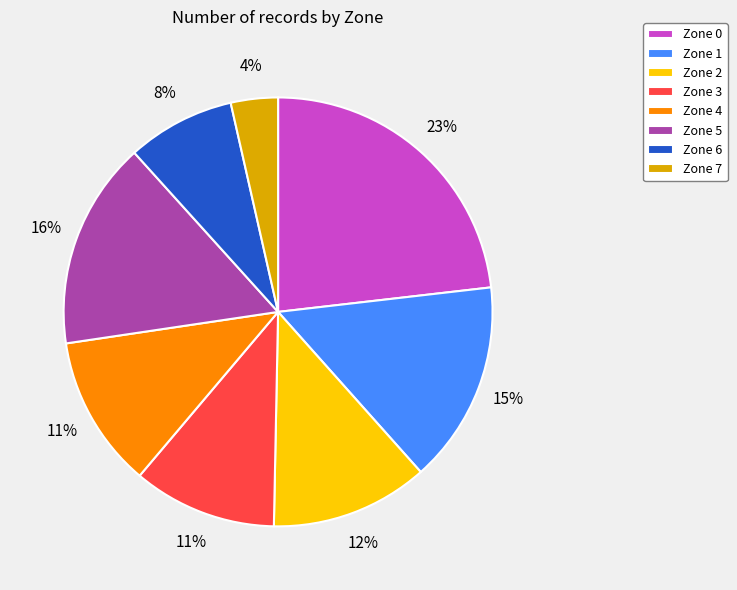

To the nearest percent, what is the difference between the Zone 5 and Zone 6 slice percentages?

8%